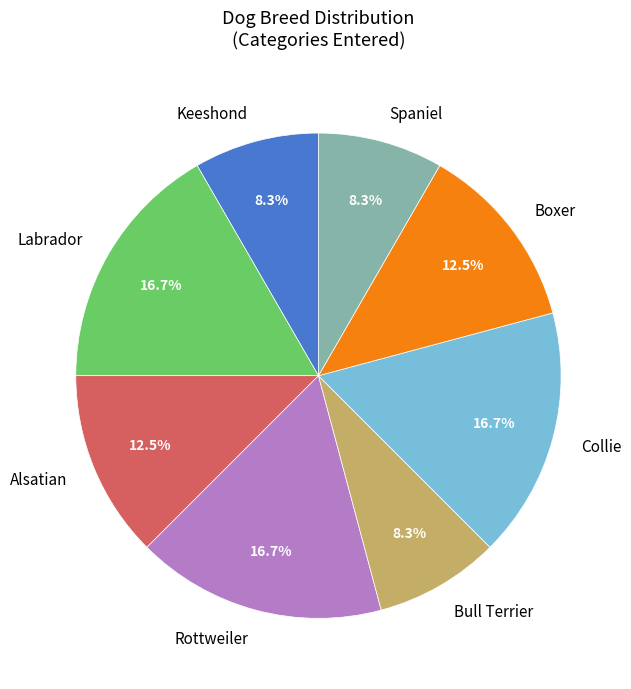

Count the number of slices in the pie.

8